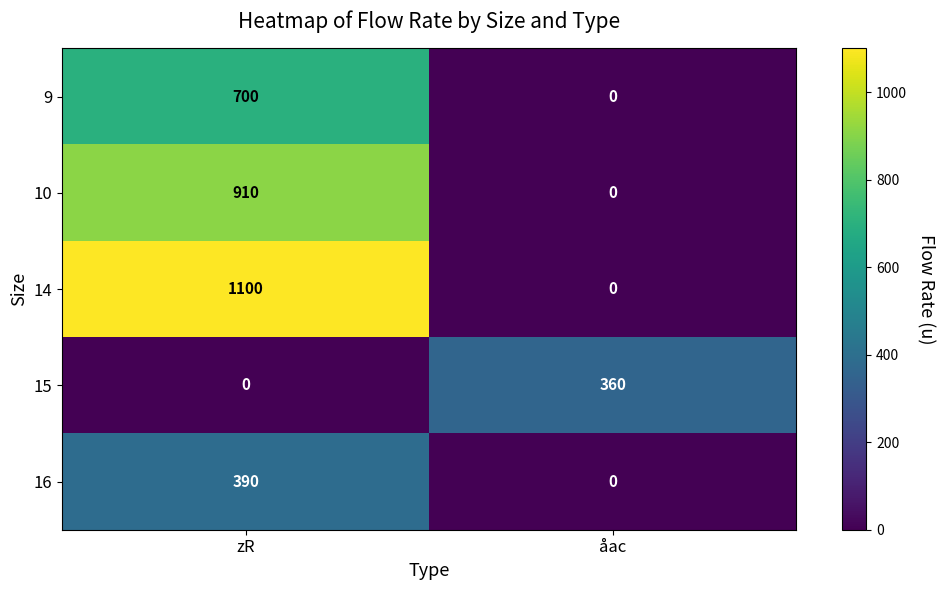

What is the average value of the 15 series?

180